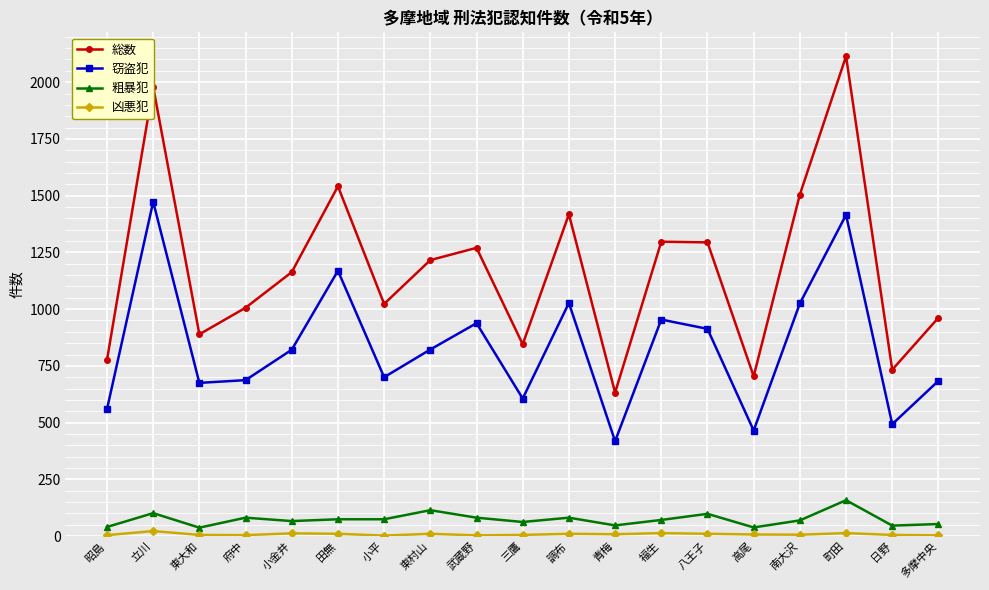

Count the number of categories in the chart.

19